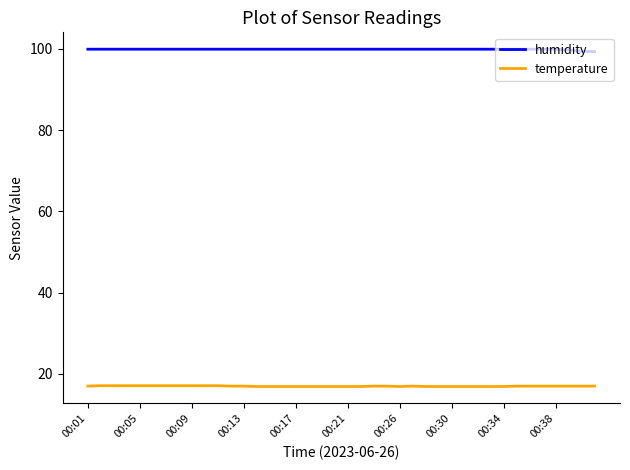

Which series has the largest total across all categories?

humidity